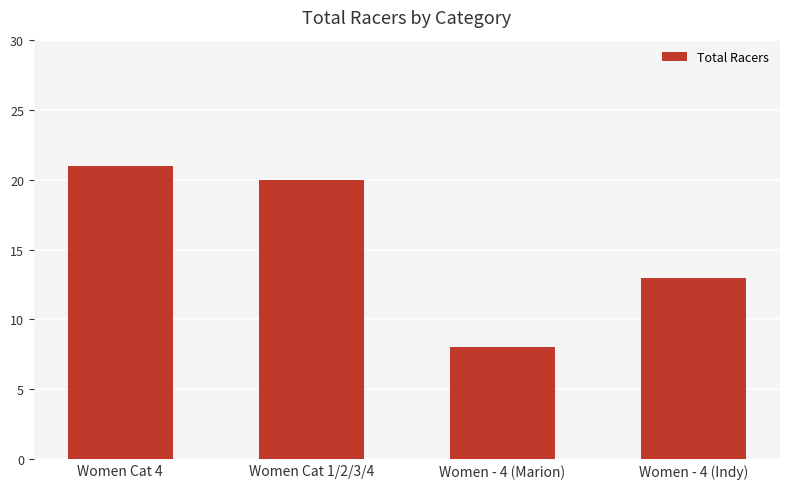

What is the label of the 3rd bar from the right?

Women Cat 1/2/3/4